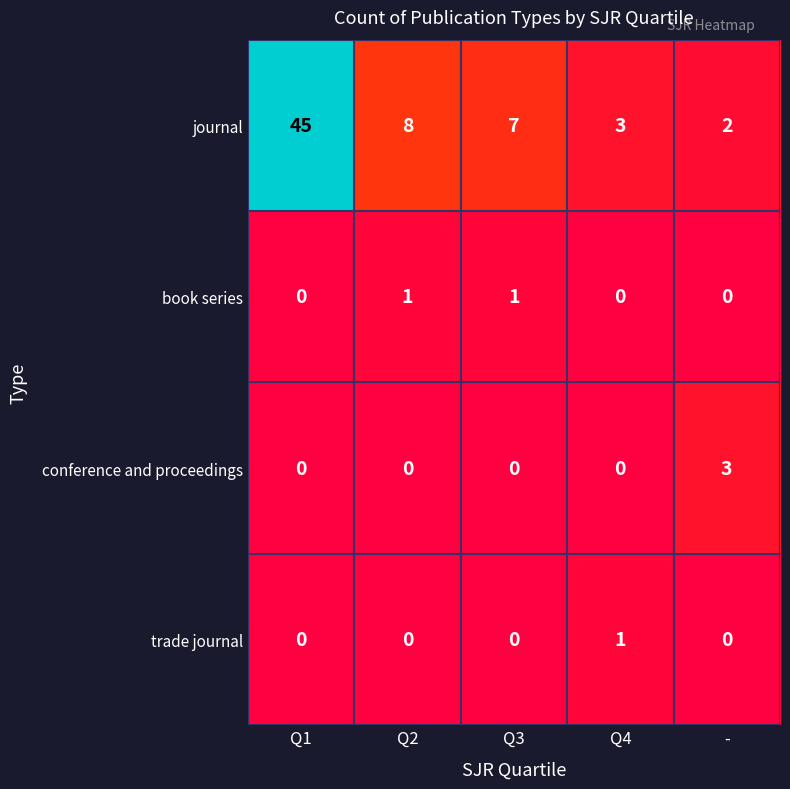

Is it true that conference and proceedings equals 1 at Q3?

False